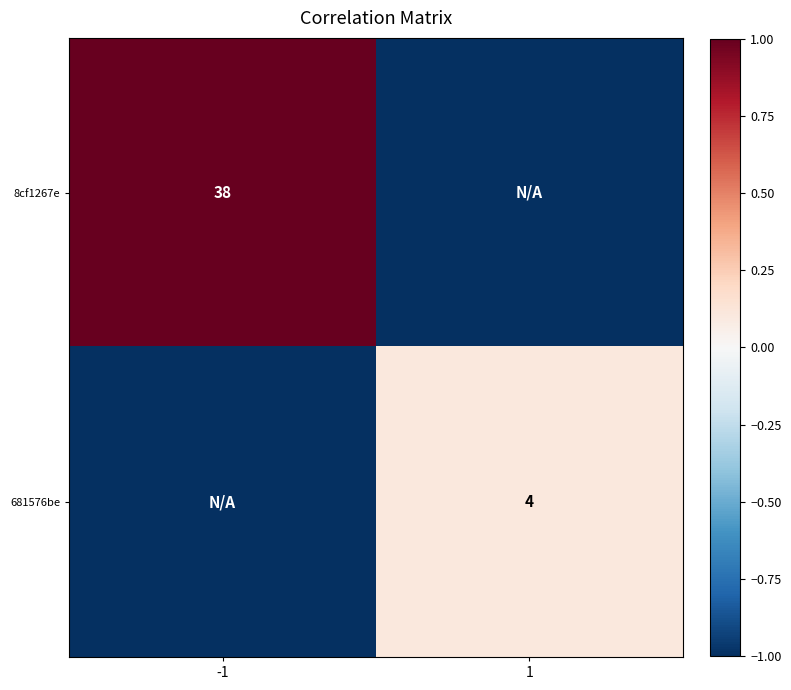

Which label corresponds to the largest value in the chart?

-1